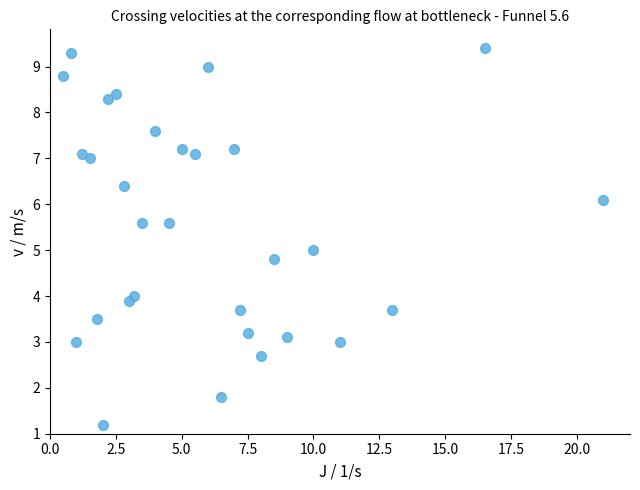

What is the range of X values (max minus min)?

20.5